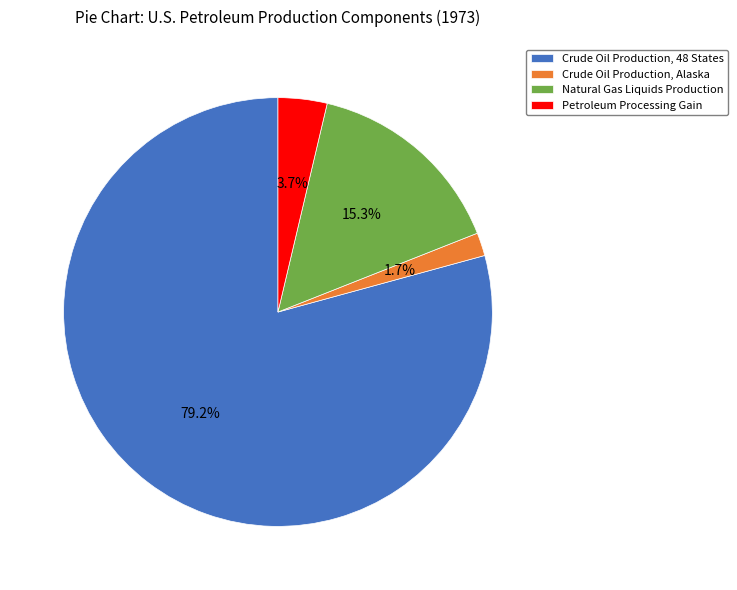

What percentage is NOT represented by Crude Oil Production, Alaska?

98.3%